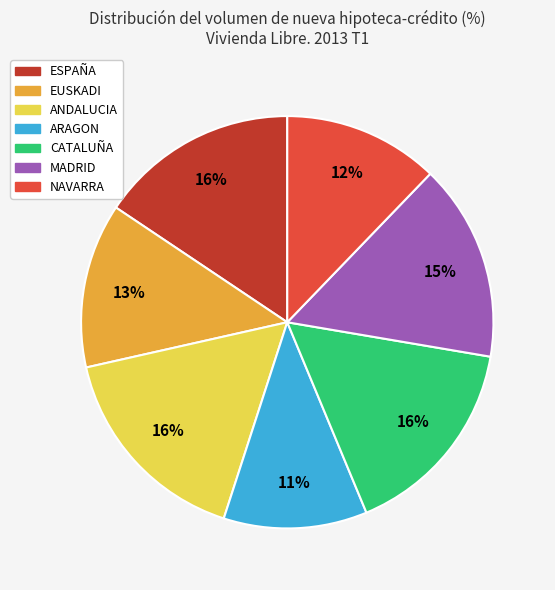

To the nearest percent, what is the average slice percentage?

14%